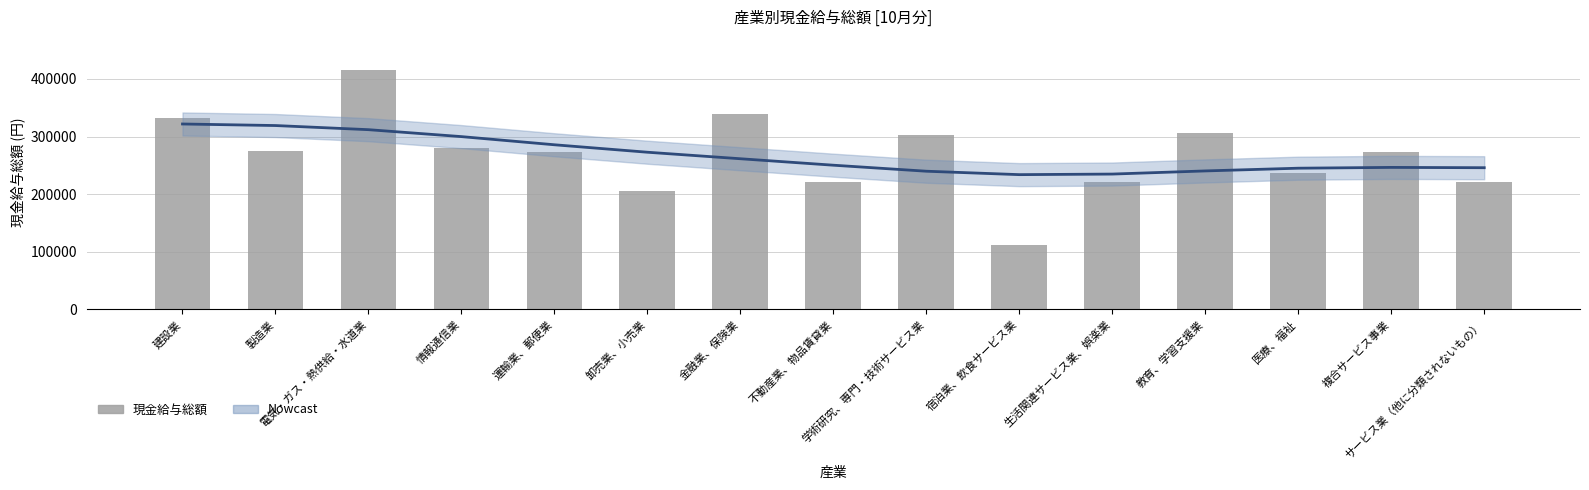

What is the ratio of the value at 建設業 to the value at 電気・ガス・熱供給・水道業?

0.8